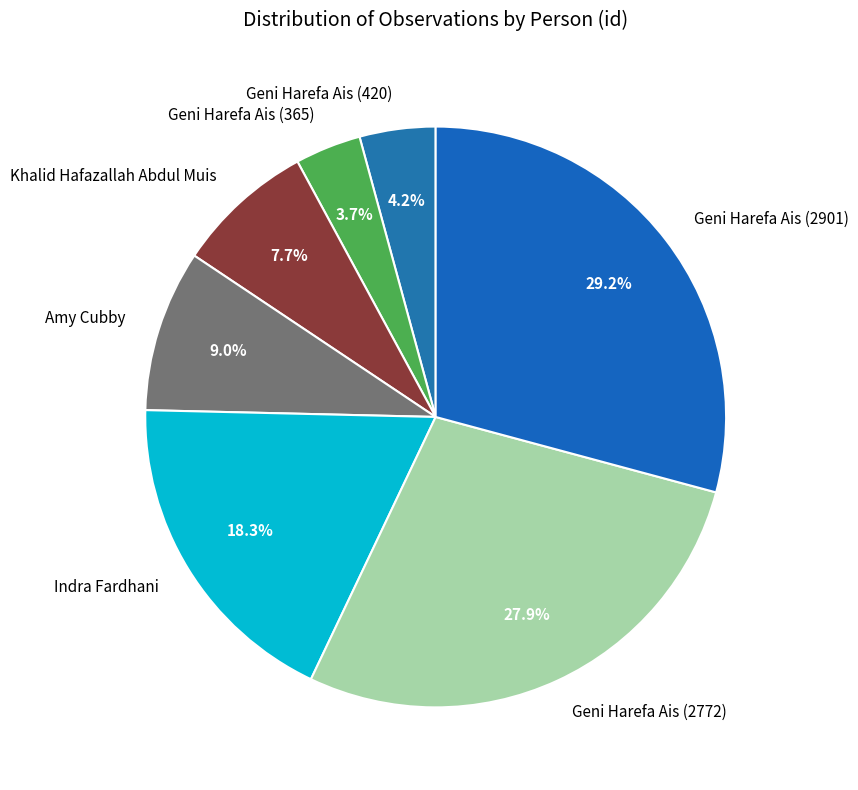

How much of the chart is everything except Geni Harefa Ais (2772)?

72.1%